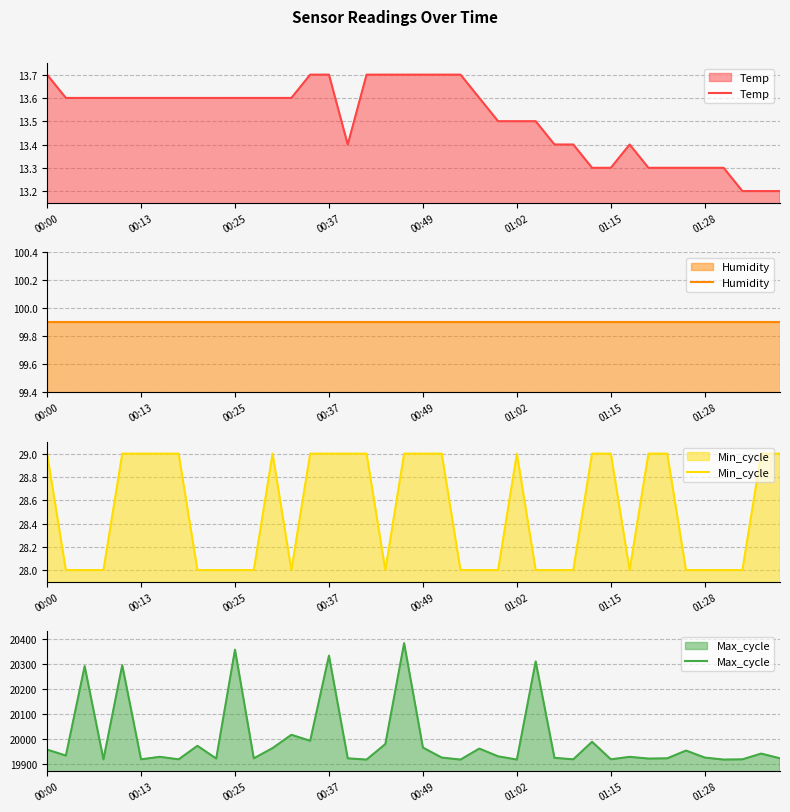

Rank the categories by Humidity value from lowest to highest.

00:00, 00:13, 00:25, 00:37, 00:49, 01:02, 01:15, 01:28, 8, 9, 10, 11, 12, 13, 14, 15, 16, 17, 18, 19, 20, 21, 22, 23, 24, 25, 26, 27, 28, 29, 30, 31, 32, 33, 34, 35, 36, 37, 38, 39